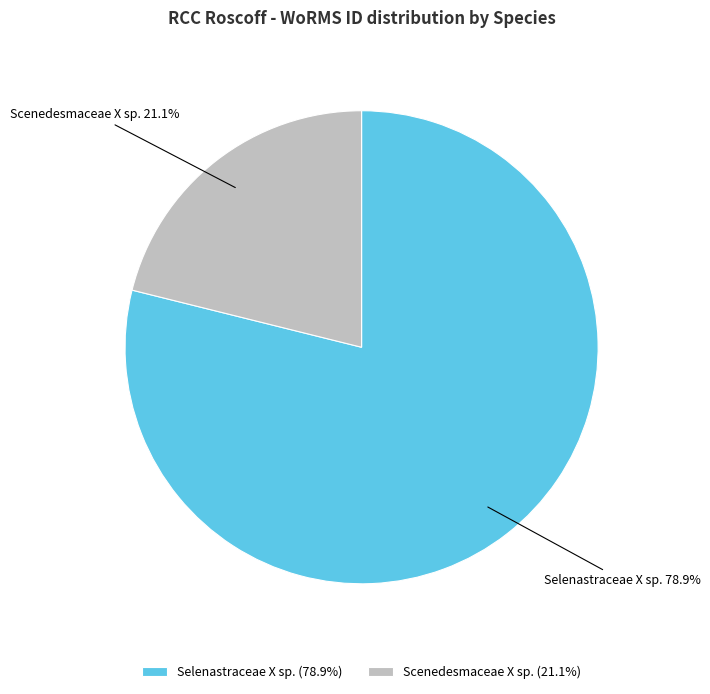

Approximately how many times larger is the value at Scenedesmaceae X sp. compared to Selenastraceae X sp.?

0.3